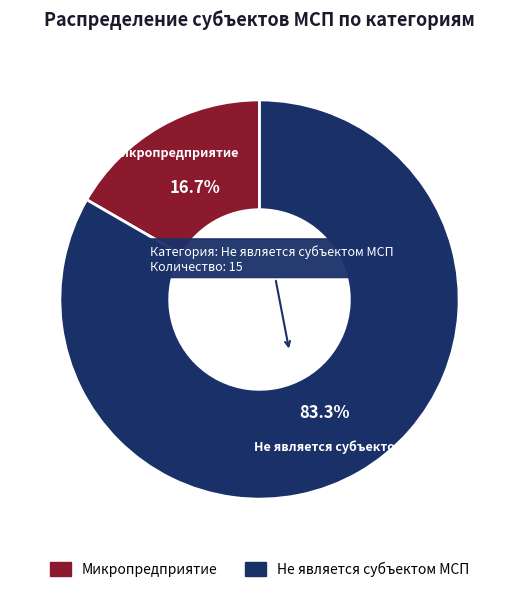

Is there any slice that represents more than half of the pie?

Yes